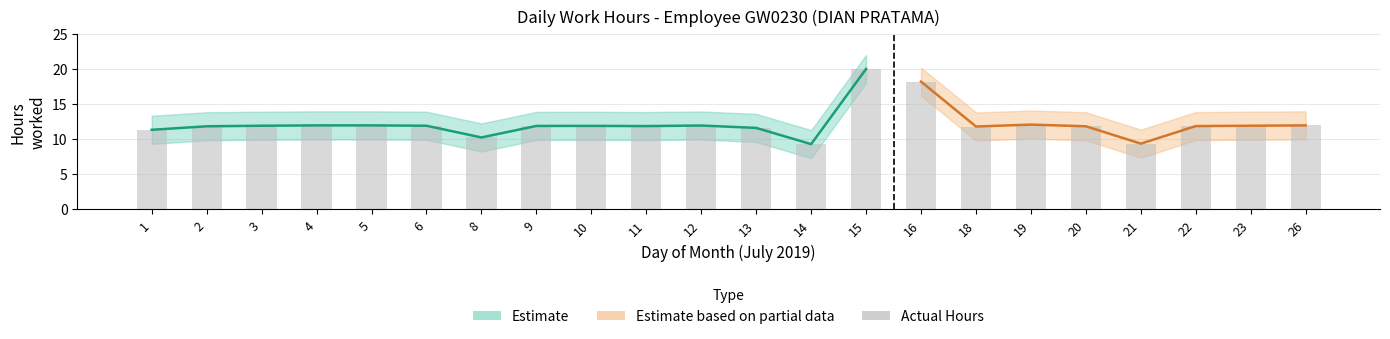

What is the average value of the Low_lower series?

10.2